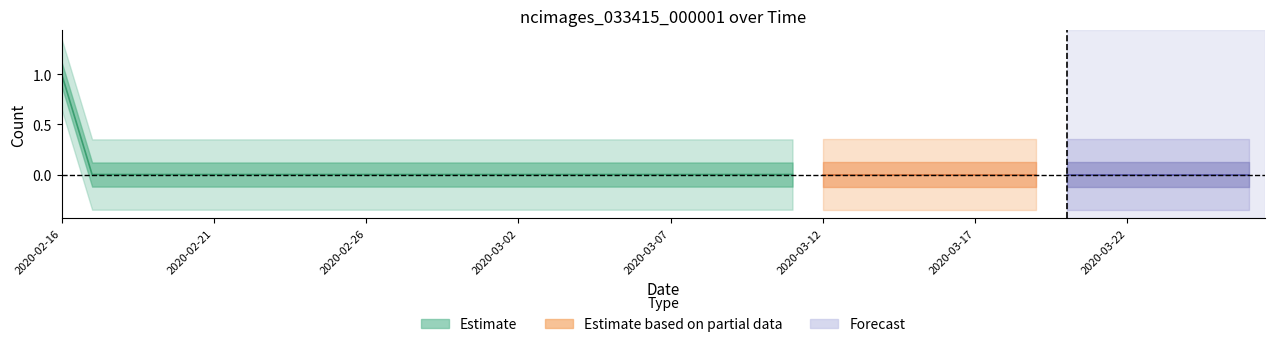

Rank the categories by value from highest to lowest.

2020-02-16, 2020-02-17, 2020-02-18, 2020-02-19, 2020-02-20, 2020-02-21, 2020-02-22, 2020-02-23, 2020-02-24, 2020-02-25, 2020-02-26, 2020-02-27, 2020-02-28, 2020-02-29, 2020-03-01, 2020-03-02, 2020-03-03, 2020-03-04, 2020-03-05, 2020-03-06, 2020-03-07, 2020-03-08, 2020-03-09, 2020-03-10, 2020-03-11, 2020-03-12, 2020-03-13, 2020-03-14, 2020-03-15, 2020-03-16, 2020-03-17, 2020-03-18, 2020-03-19, 2020-03-20, 2020-03-21, 2020-03-22, 2020-03-23, 2020-03-24, 2020-03-25, 2020-03-26